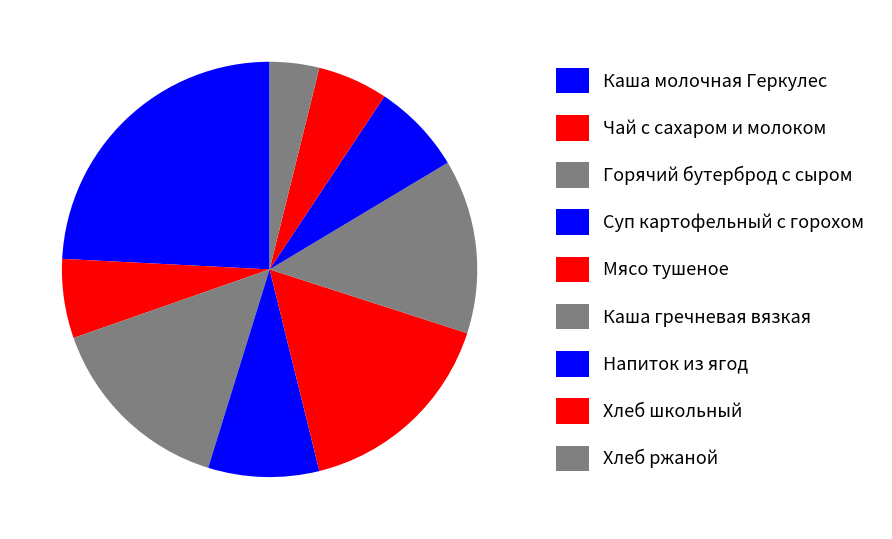

To the nearest percent, what portion does Каша молочная Геркулес represent?

24%